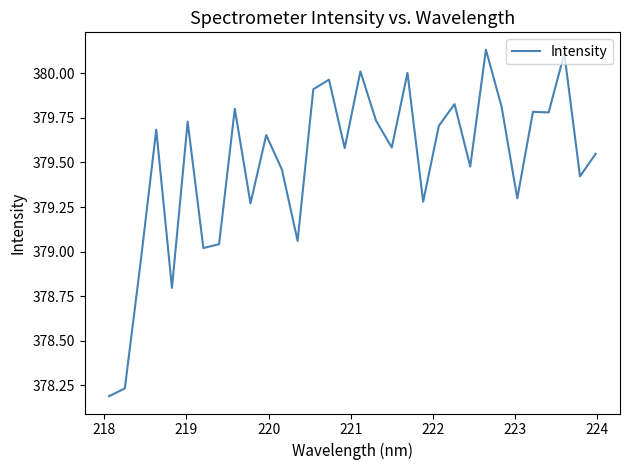

Is this an area chart (filled region under the line)?

No